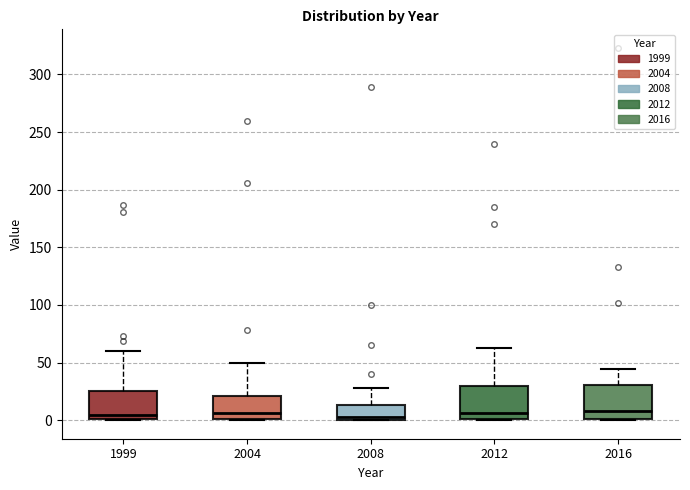

Where is the upper edge of the box at x = 2004 on the y-axis? The values are not printed on the chart, so give them approximately, as read against the axis.

20